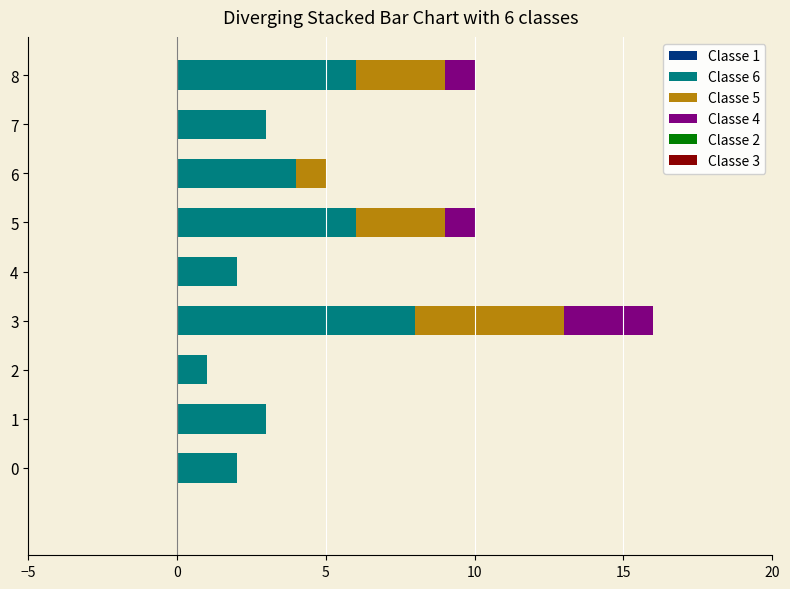

Is it true that Classe 6 equals 1 at 5?

False